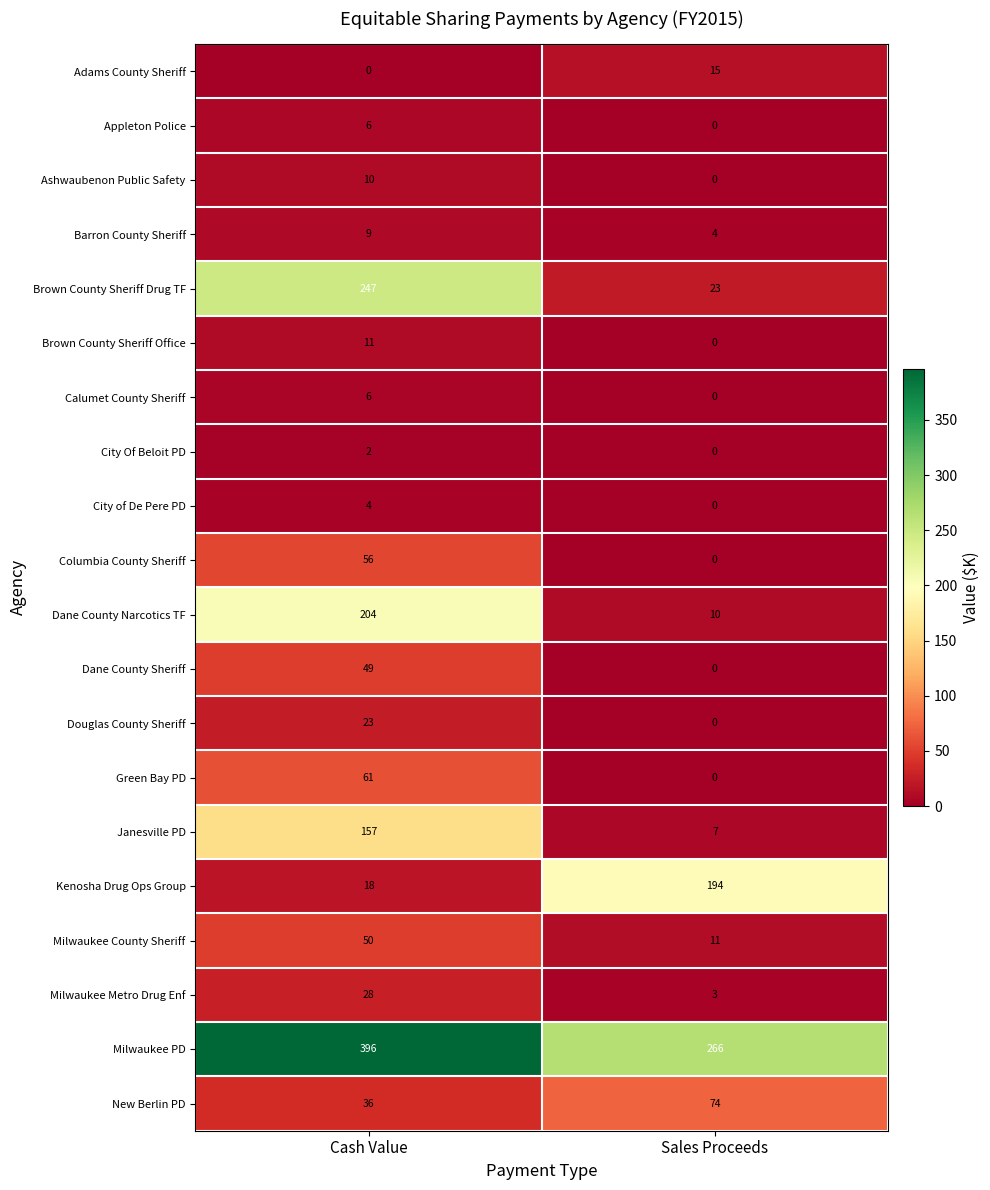

The Brown County Sheriff Drug TF series shows 168 at Cash Value. True or false?

False